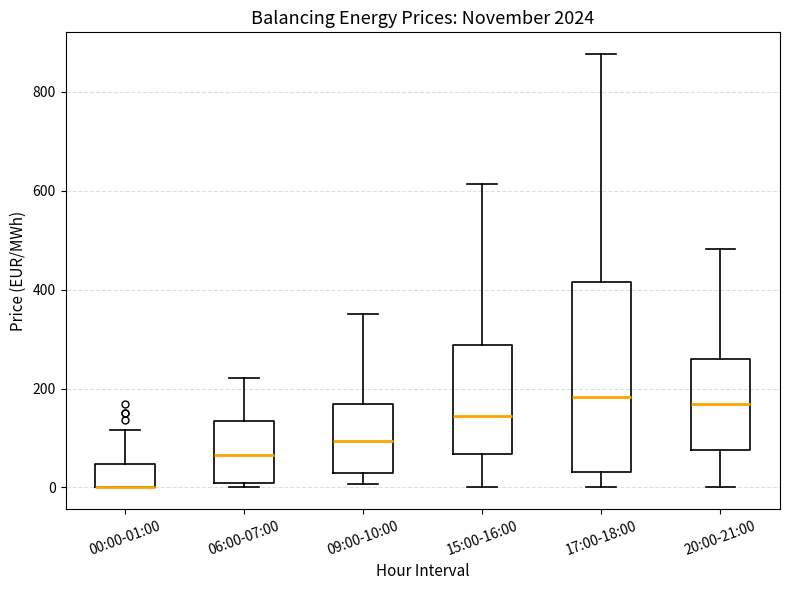

Reading left to right, transcribe this box plot: for each box, give where its median line is, the range the box spans, and where its two whiskers end, as read against the y-axis. The values are not printed on the chart, so give them approximately, as read against the axis.

00:00-01:00: median 0 (drawn on the box's lower edge), box 0 to 40, whiskers 0 to 120
06:00-07:00: median 60, box 0 to 140, whiskers 0 (just below the box's lower edge) to 220
09:00-10:00: median 100, box 20 to 160, whiskers 0 to 360
15:00-16:00: median 140, box 60 to 280, whiskers 0 to 620
17:00-18:00: median 180, box 40 to 420, whiskers 0 to 880
20:00-21:00: median 160, box 80 to 260, whiskers 0 to 480